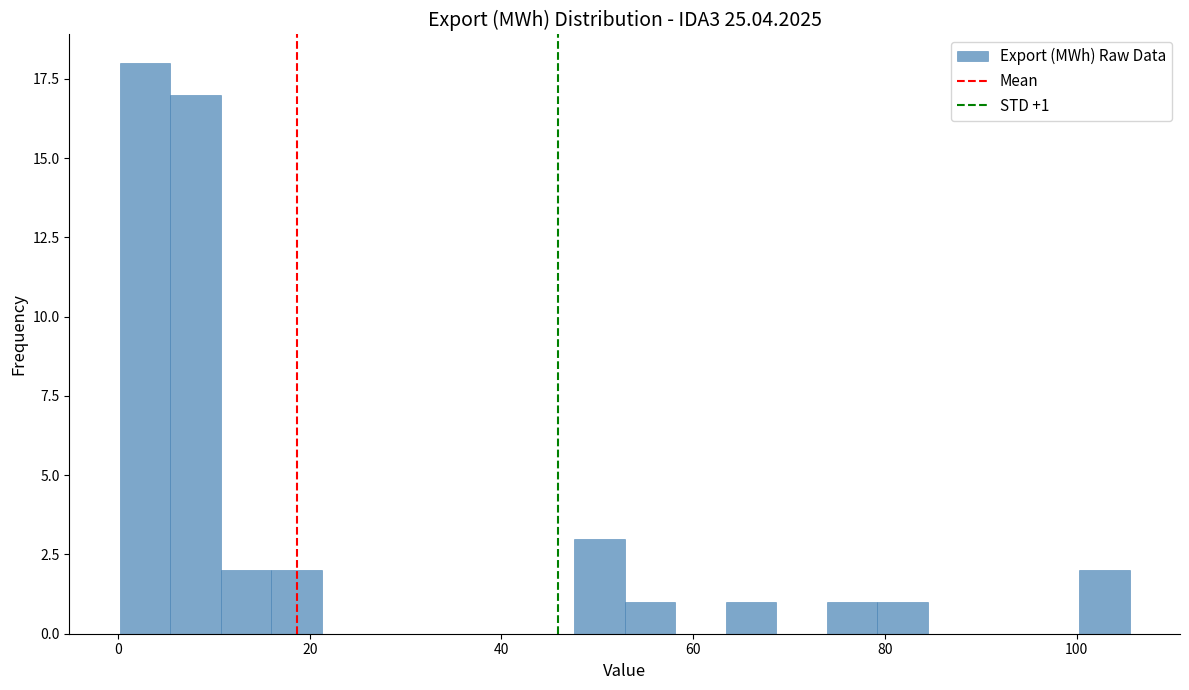

Around what value on the x-axis is the tallest bar? Give the approximate position of its centre, as read against the axis.

2